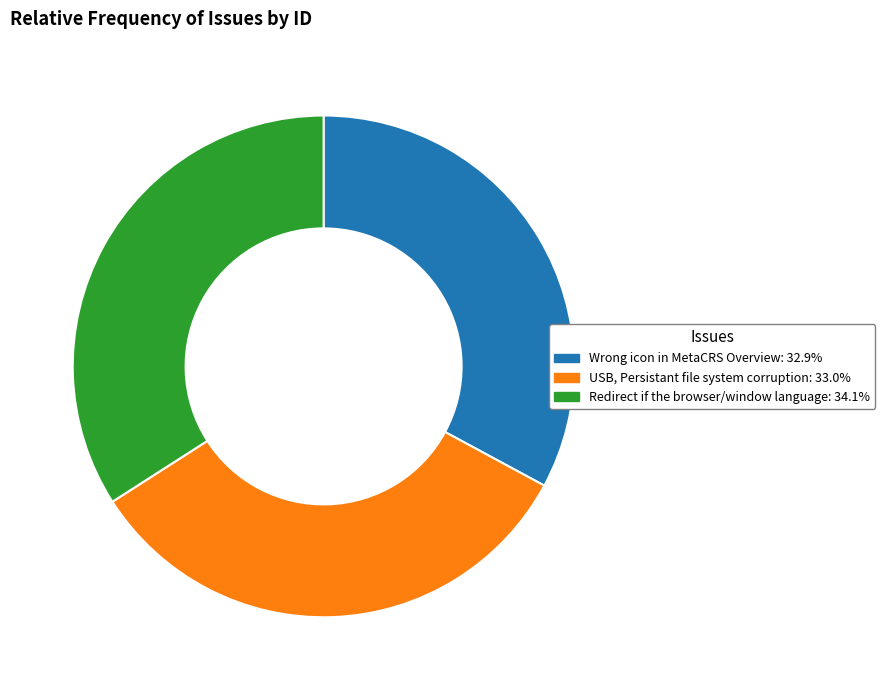

Which slice is the largest?

Redirect if the browser/window language